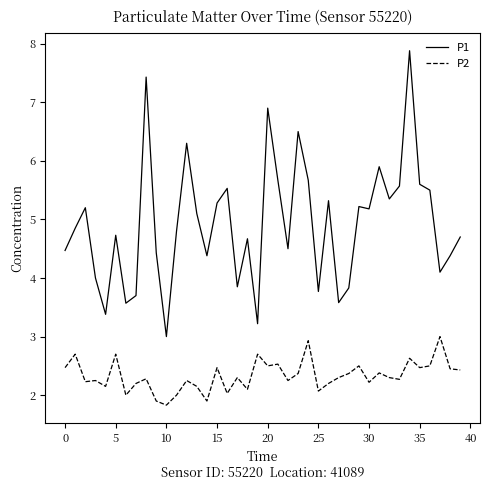

True or false: P1 and P2 intersect in this chart.

False